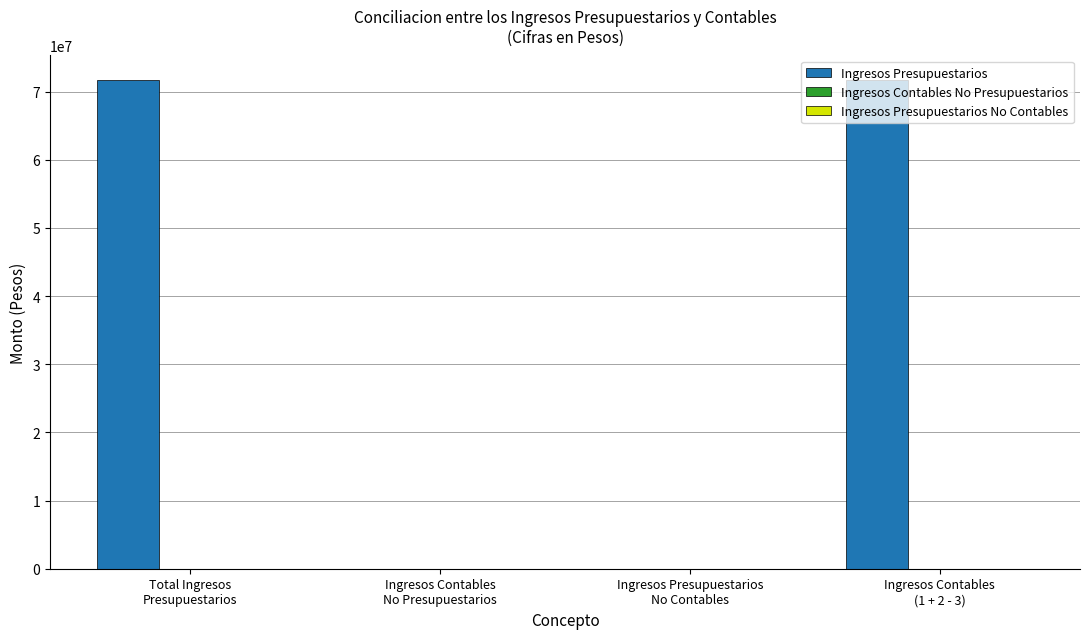

What is the maximum value shown in the chart?

71710688.1